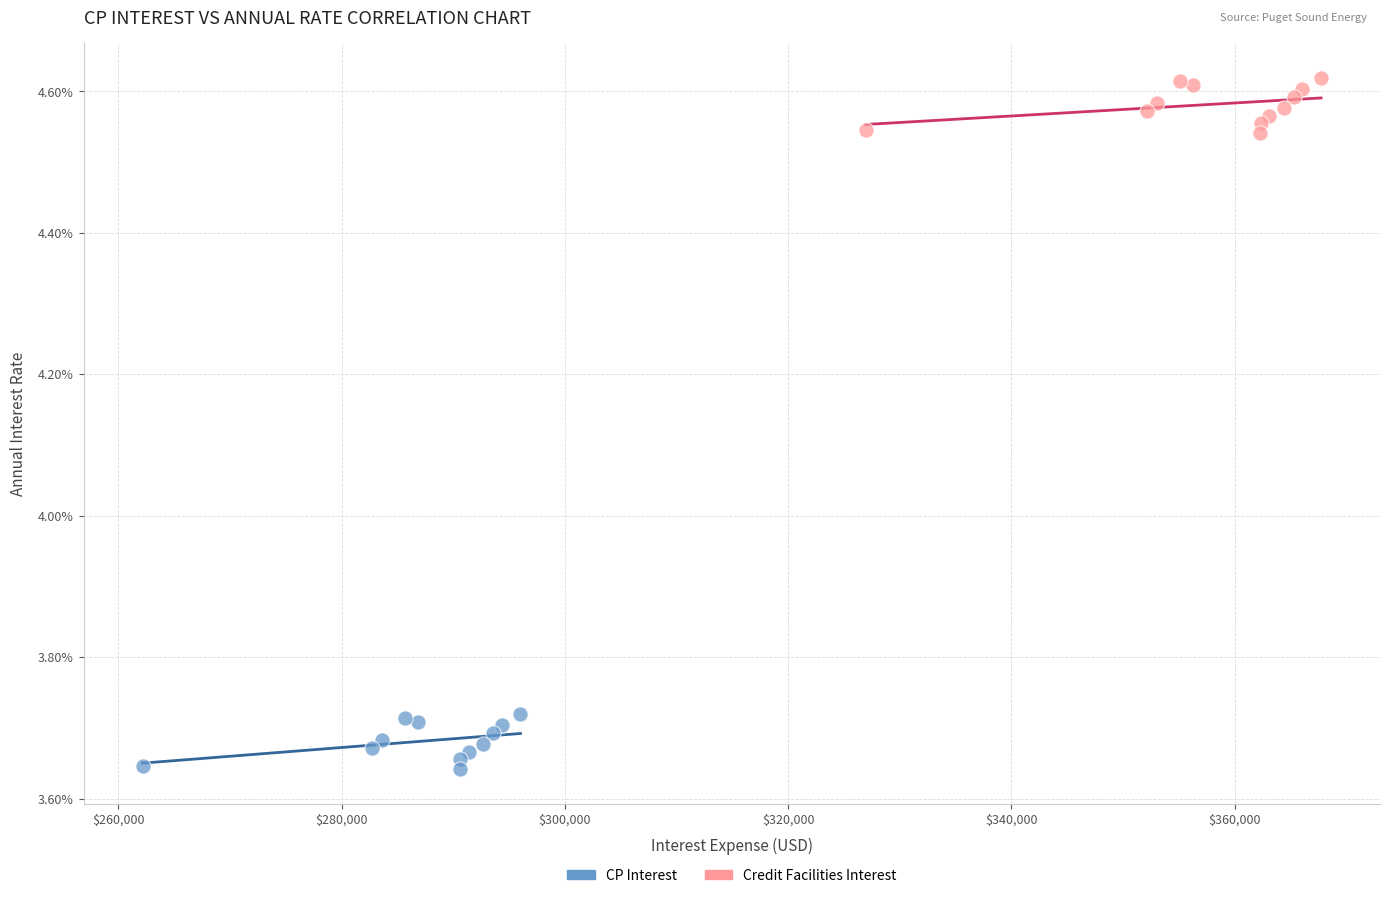

What are all the series names shown in the legend?

CP Interest, Credit Facilities Interest